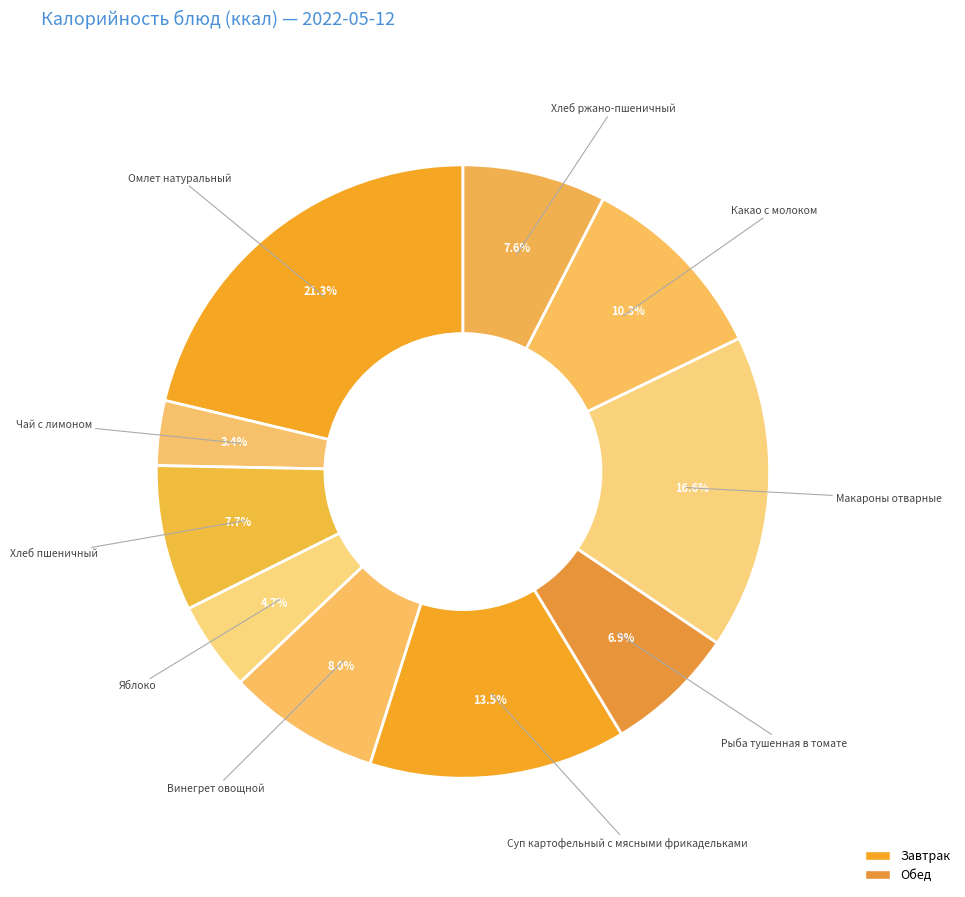

How many segments does this pie chart have?

10